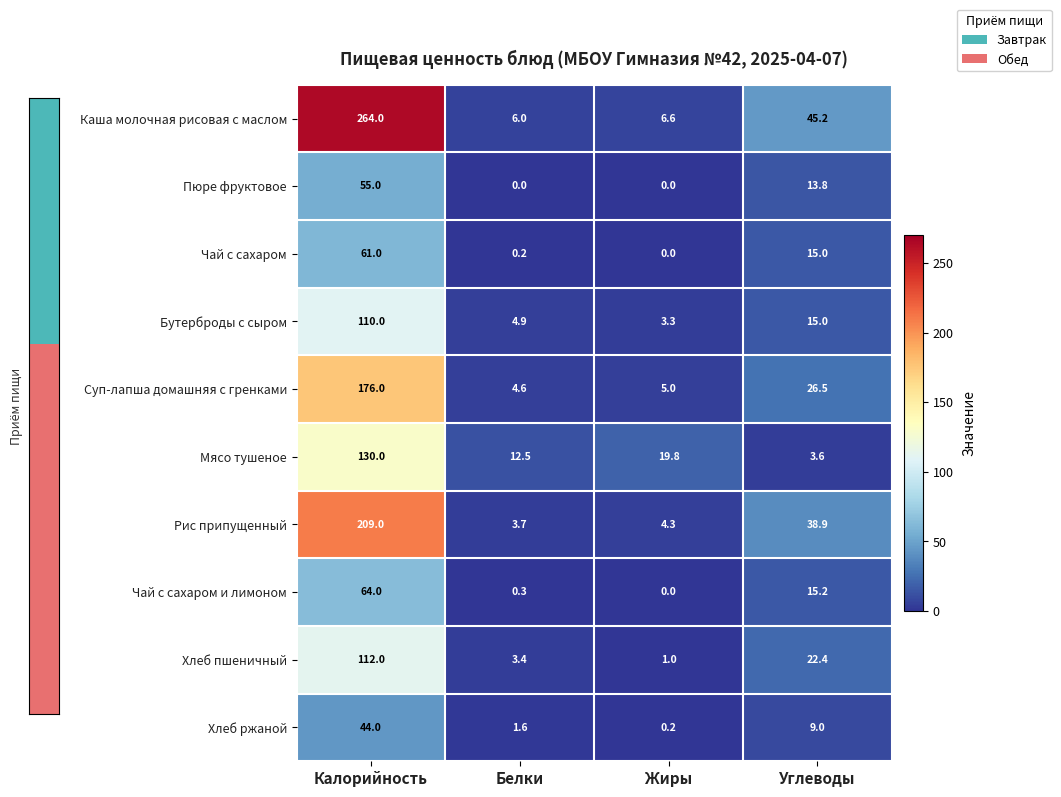

What is the highest value of the Чай с сахаром и лимоном series?

64.0